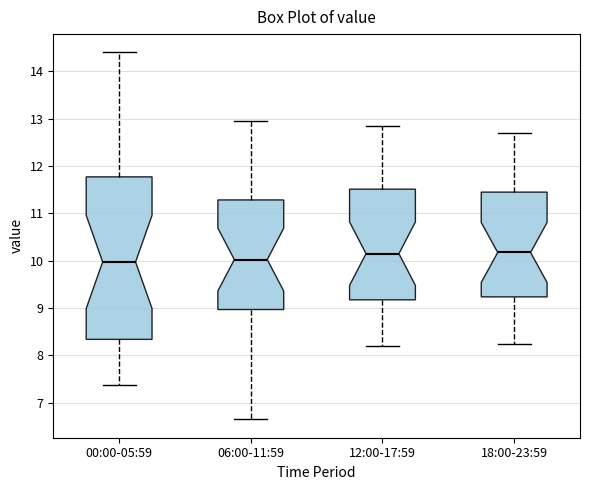

Which box is the tallest, from its lower edge to its upper edge?

00:00-05:59